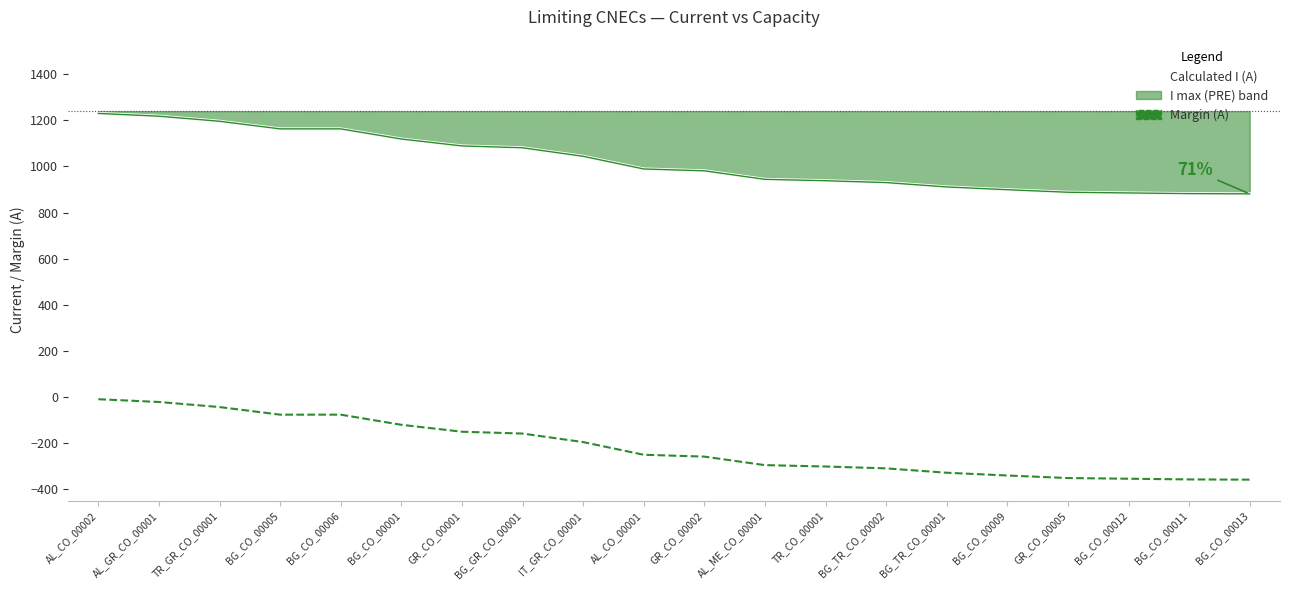

Which series changed the most between BG_CO_00001 and AL_CO_00001?

Calculated I (A)